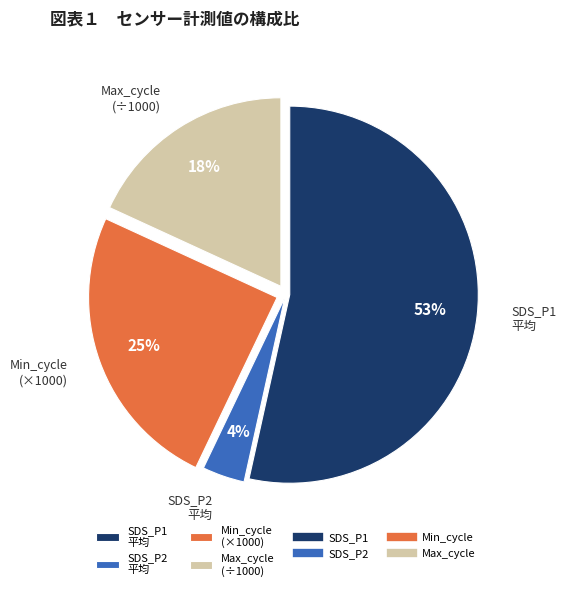

Does Max_cycle represent more than half of the total?

No